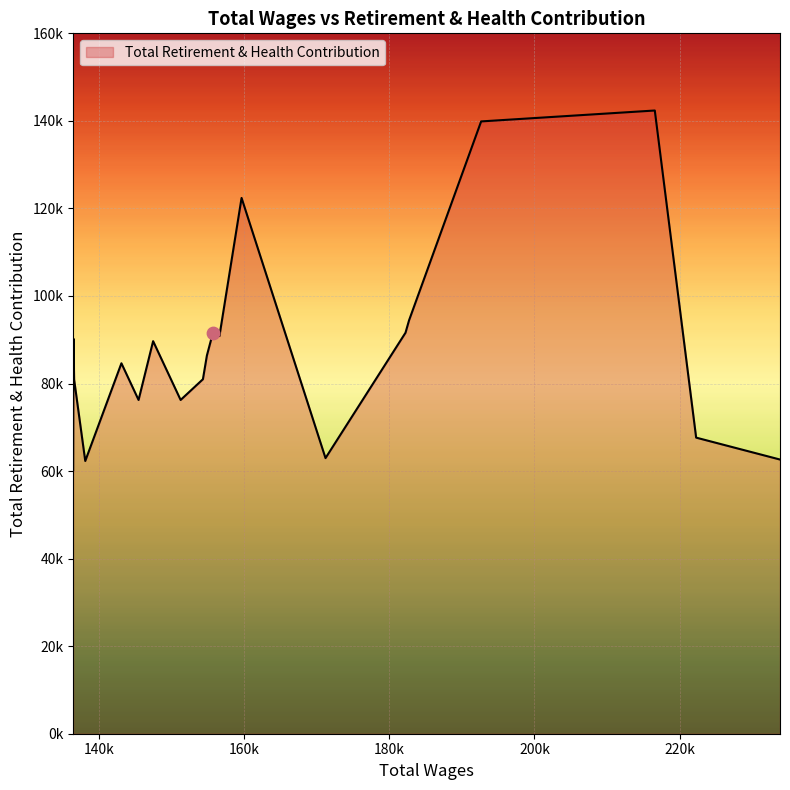

Is this an area chart (filled region under the line)?

Yes